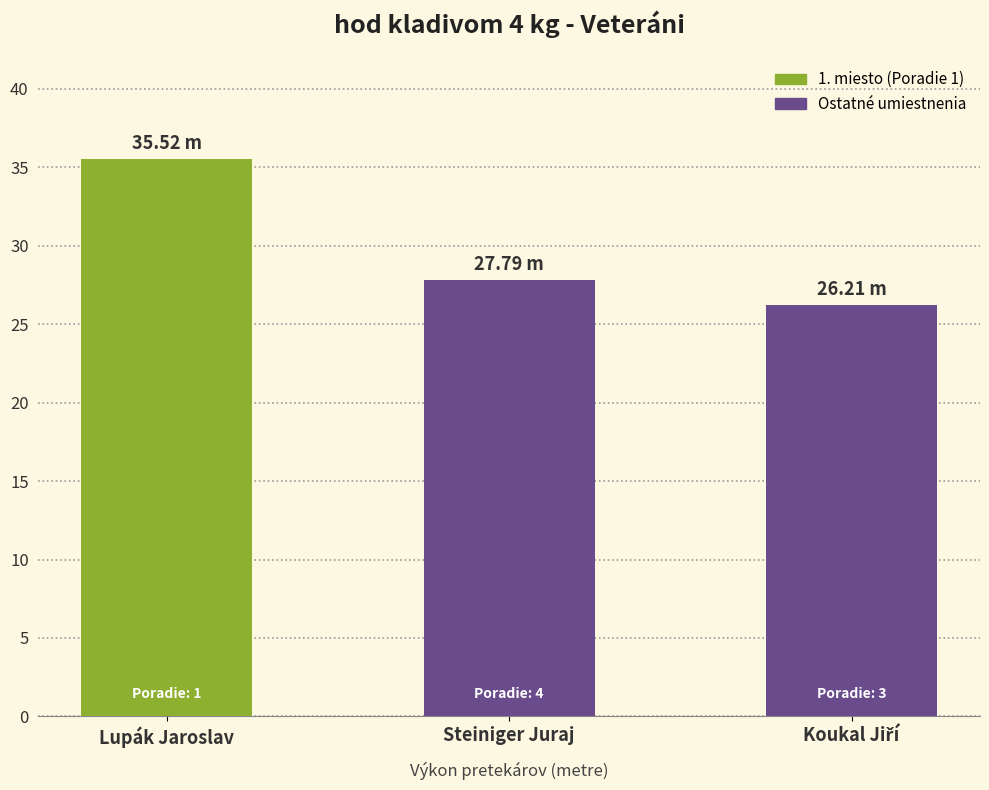

Which category has the highest value across all series?

Lupák Jaroslav